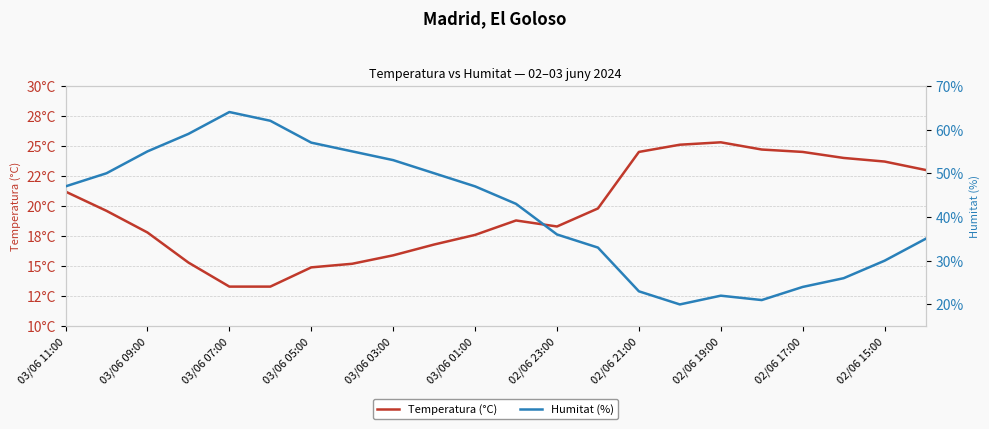

List the series in order of their overall mean, lowest first.

Temperatura (°C), Humitat (%)